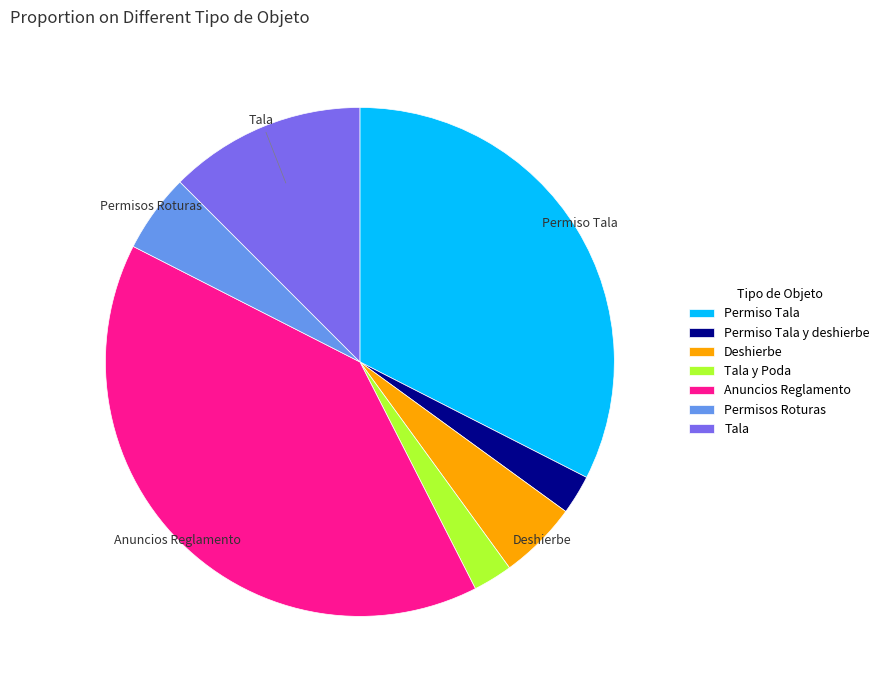

Does Permiso Tala y deshierbe account for over 50% of the chart?

No